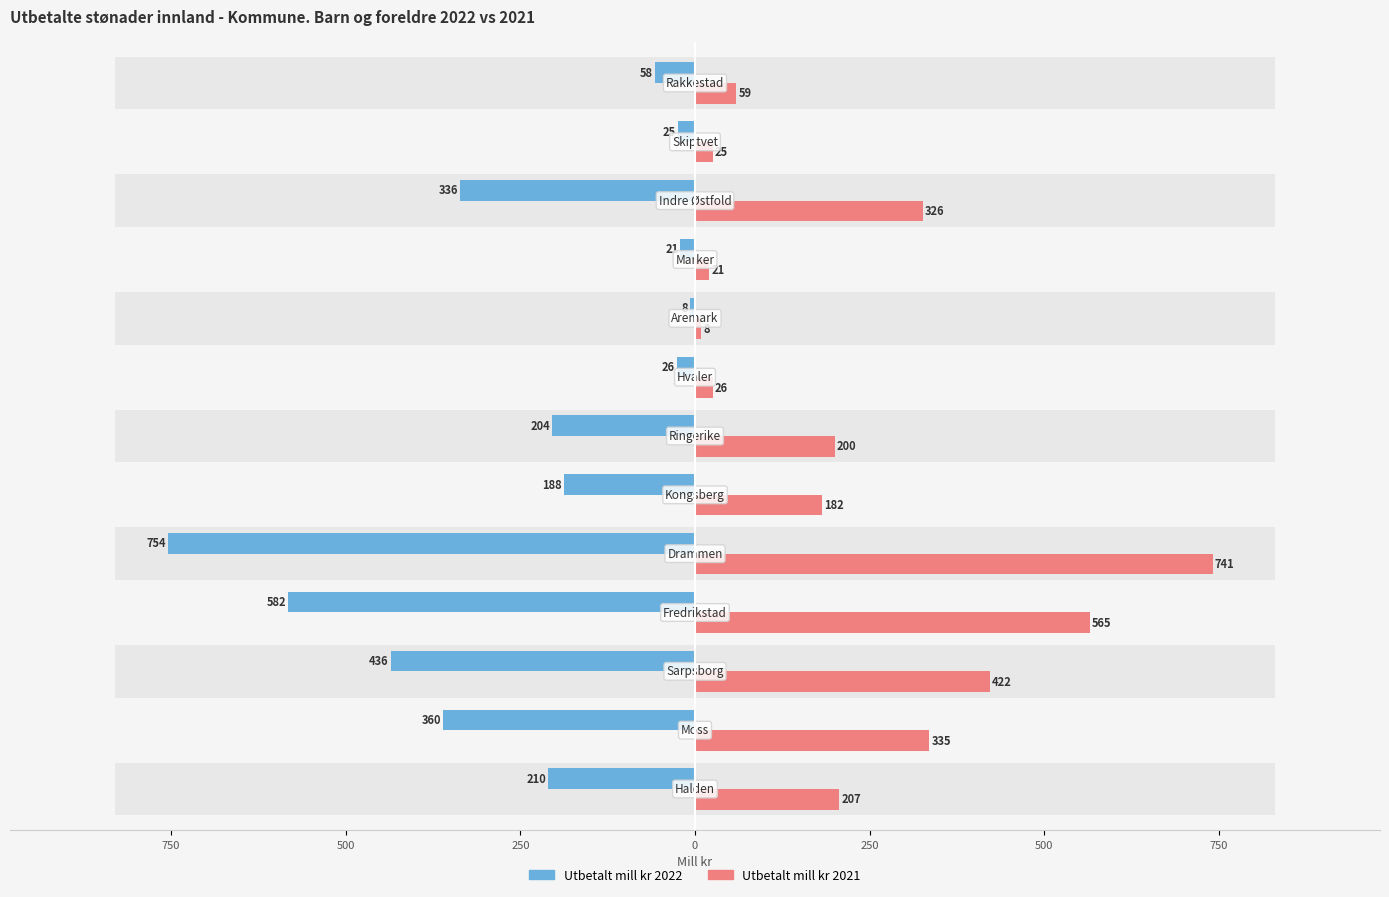

Rank the series at 0 from highest to lowest value.

Utbetalt mill kr 2021, Utbetalt mill kr 2022